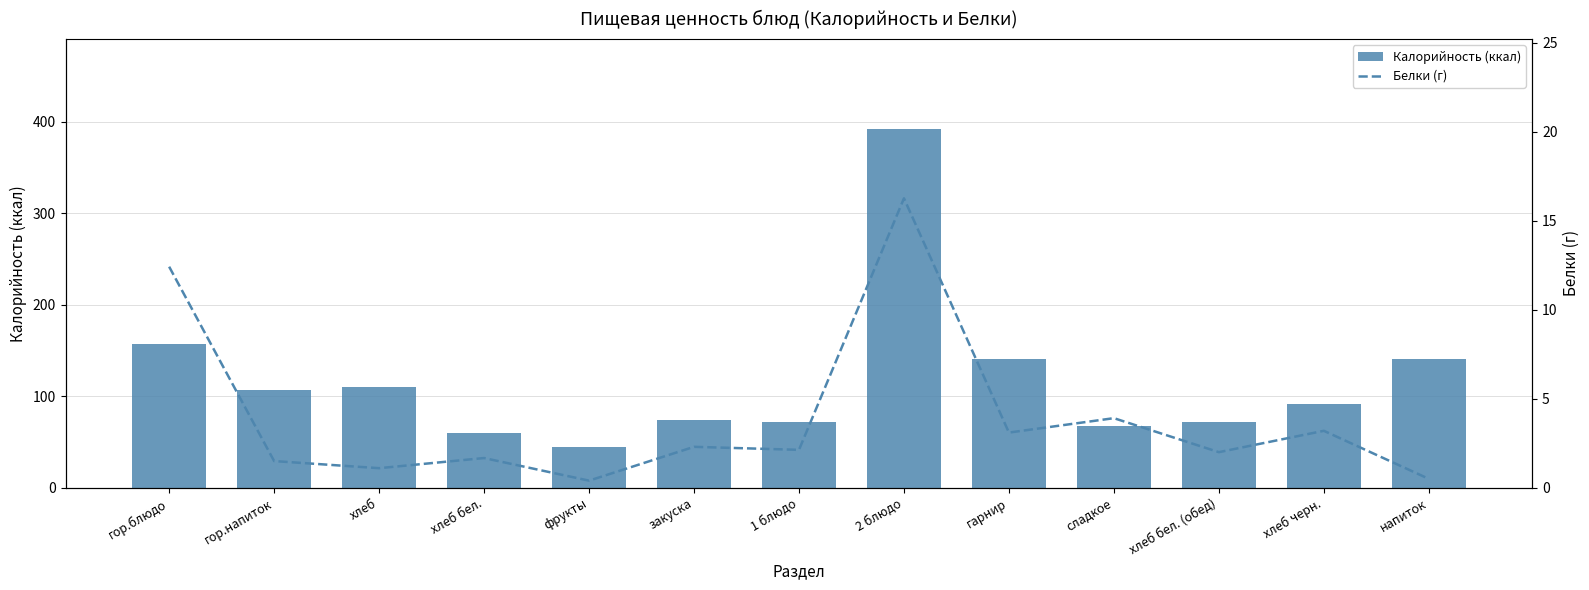

What is the difference between the Белки (г) values at фрукты and закуска?

1.9